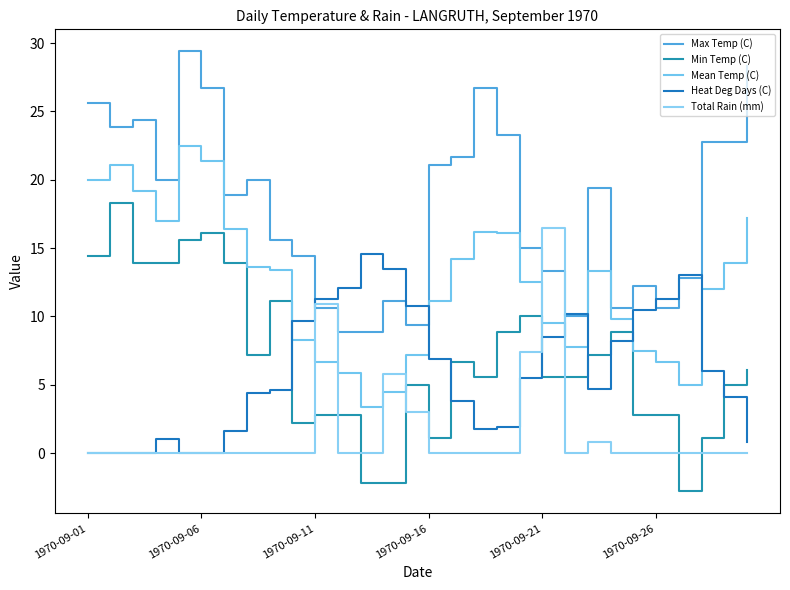

Which series has the largest range (max minus min)?

Min Temp (C)